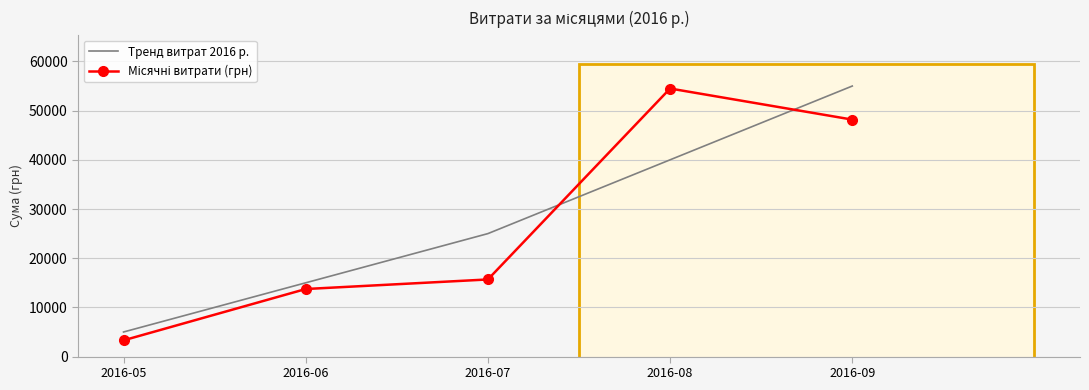

What is the minimum value for Тренд витрат 2016 р.?

5000.0